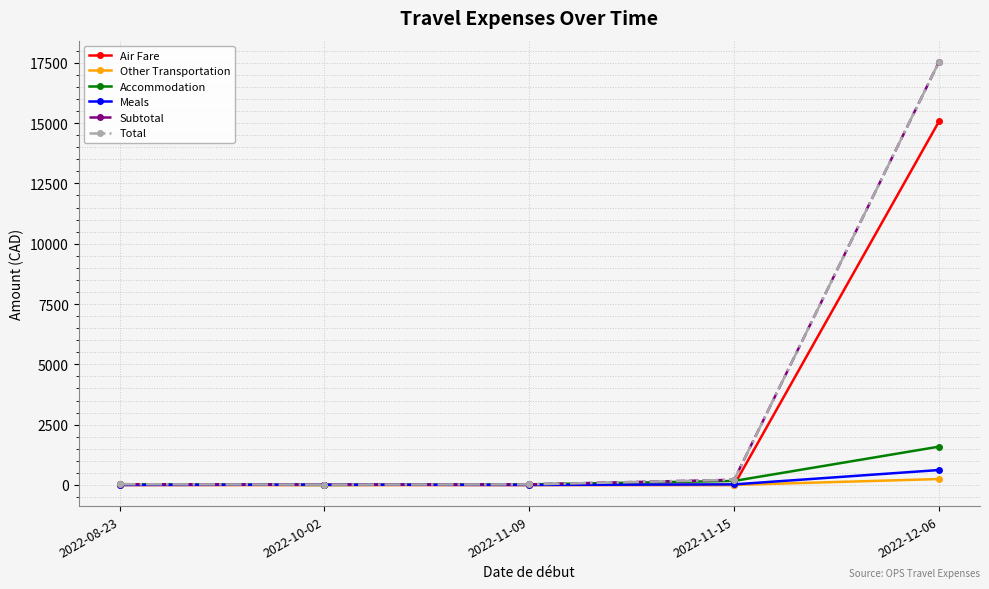

Is this an area chart (filled region under the line)?

No